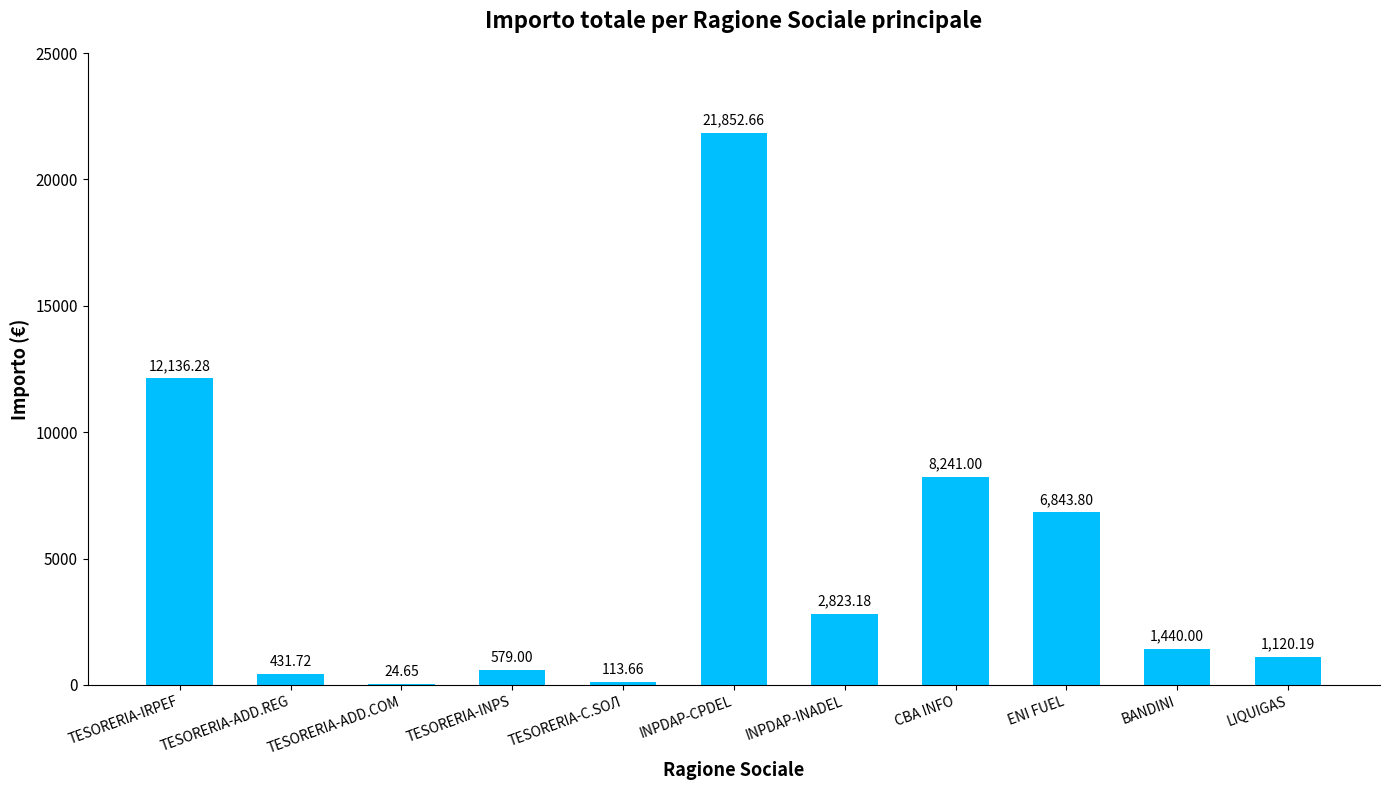

Which category has the highest value across all series?

INPDAP-CPDEL